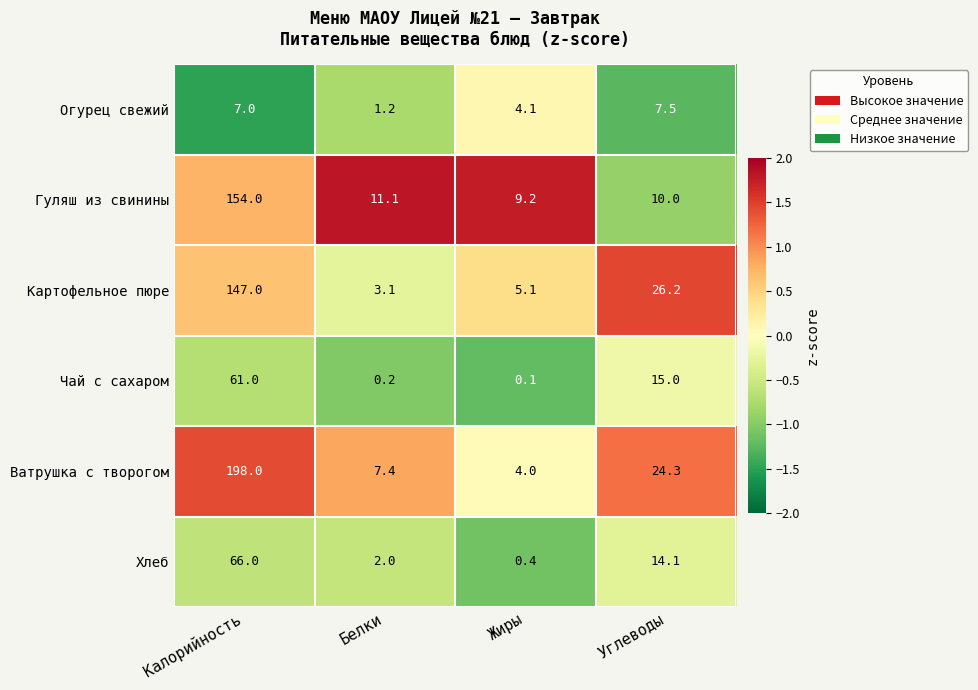

What is the approximate value of Картофельное пюре at Белки?

3.1